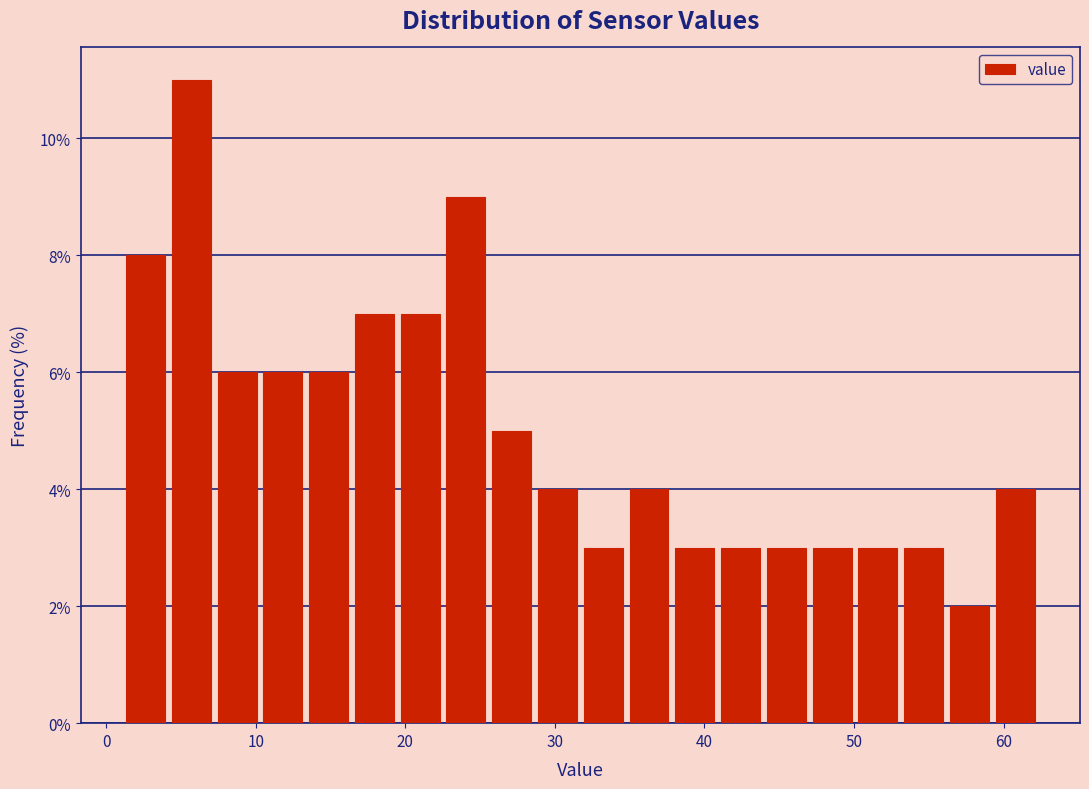

Read against the x-axis, roughly where is the centre of the tallest bar?

6